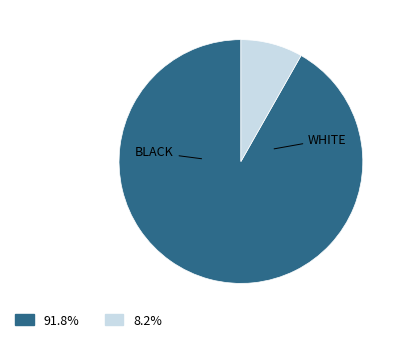

Is there any slice that represents more than half of the pie?

Yes